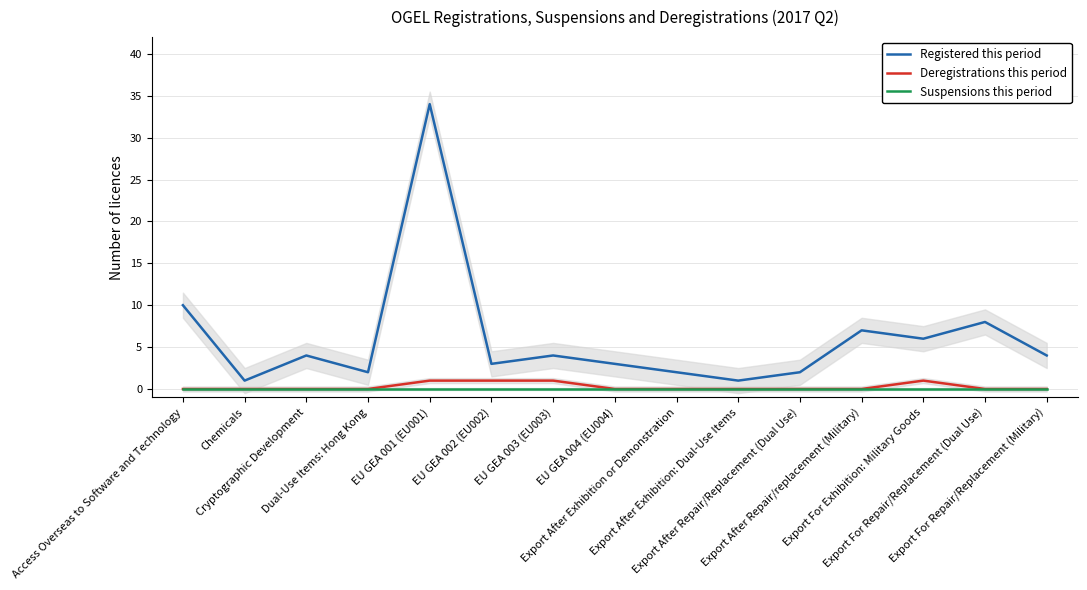

What is the total value across all series at Cryptographic Development?

4